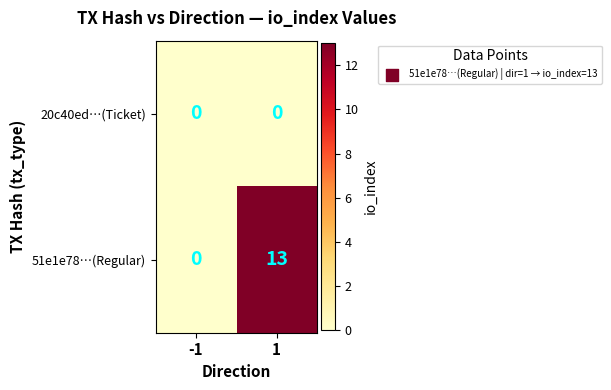

What value does the 51e1e78…(Regular) series have at 1, to the nearest 10?

10